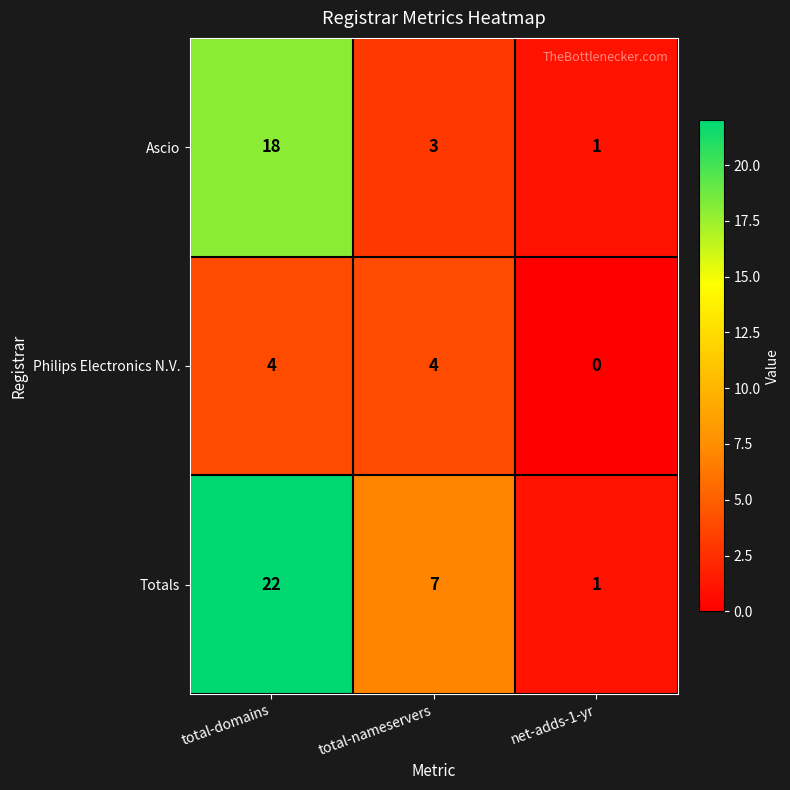

List the series in order of their overall mean, highest first.

Totals, Ascio, Philips Electronics N.V.